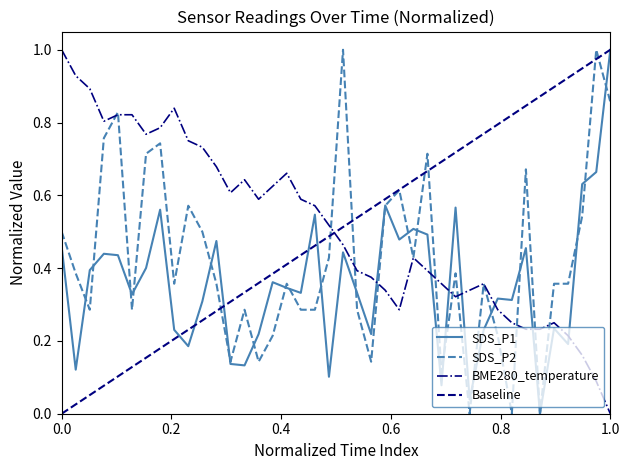

At which label does SDS_P1 reach its peak?

1.0